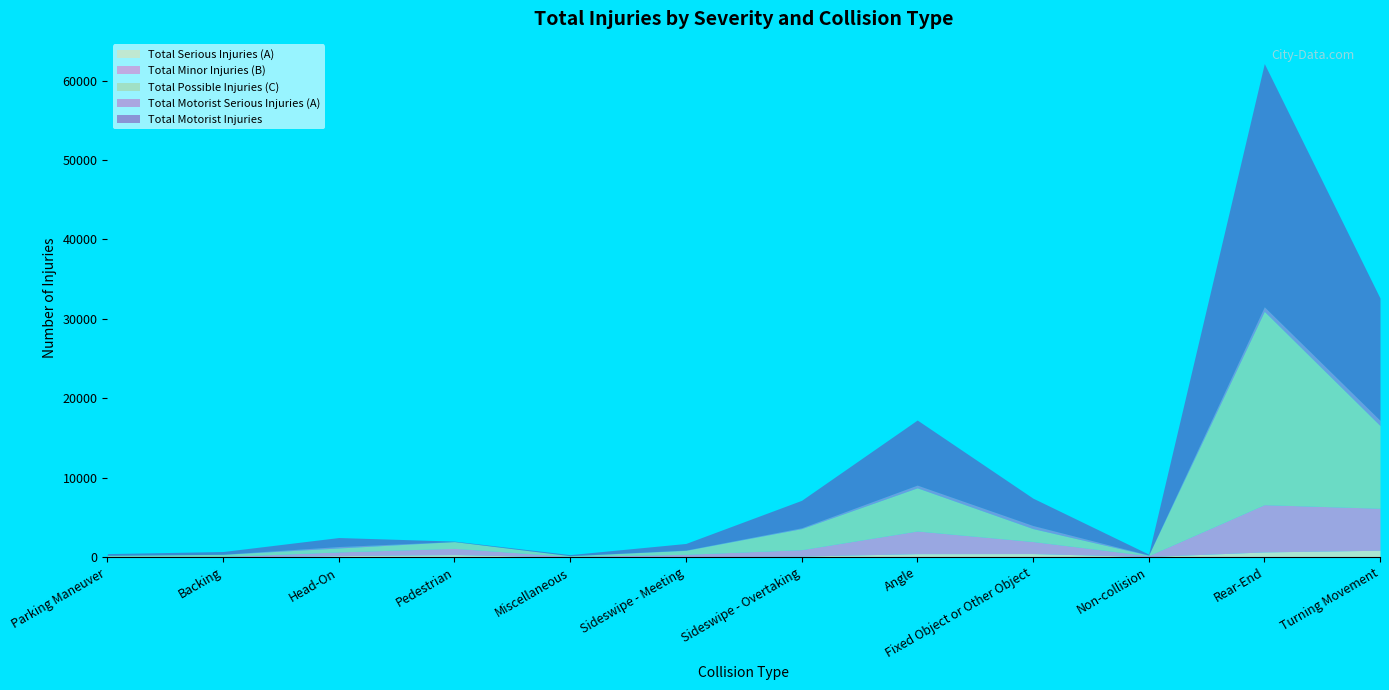

How many intersections are there between Total Possible Injuries (C) and Total Motorist Injuries?

2